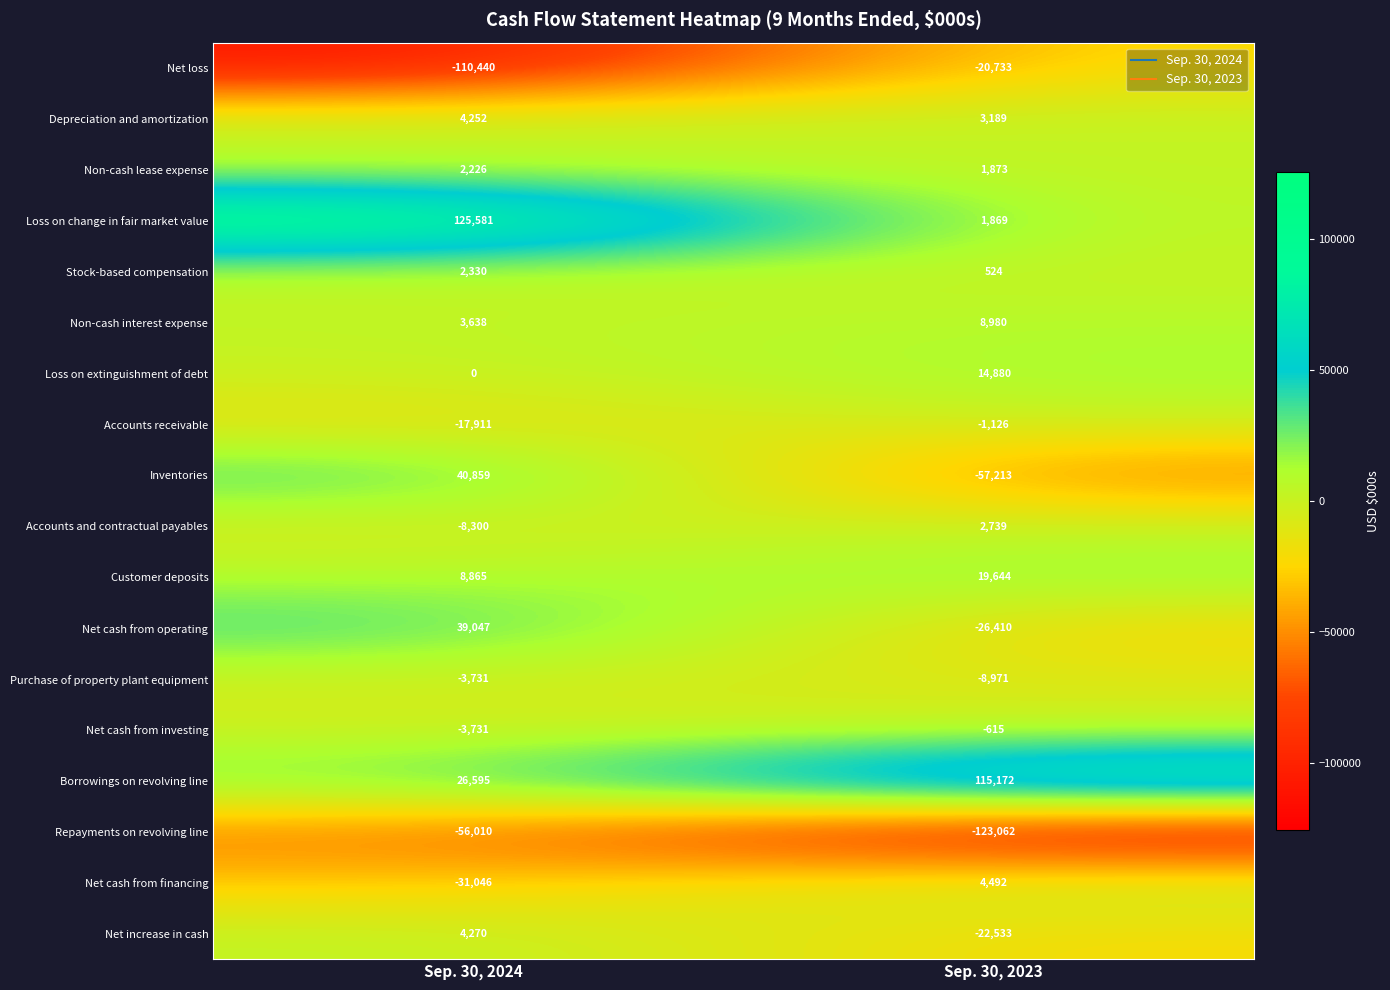

Count the number of data series in this chart.

18